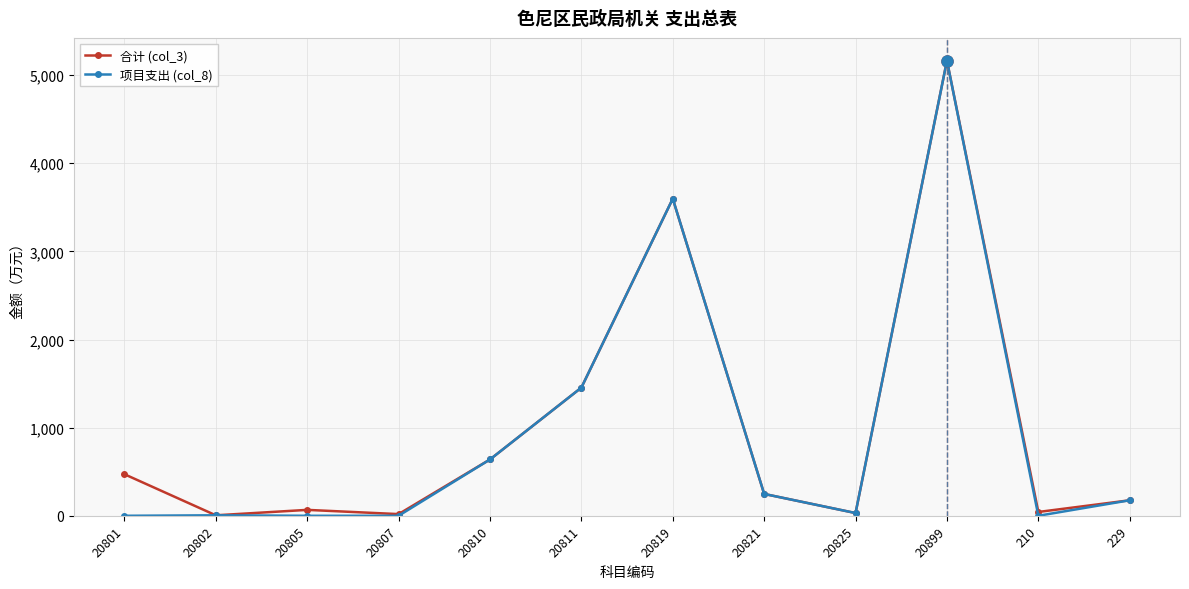

True or false: 项目支出 (col_8) has more than 0 interior local peaks.

True